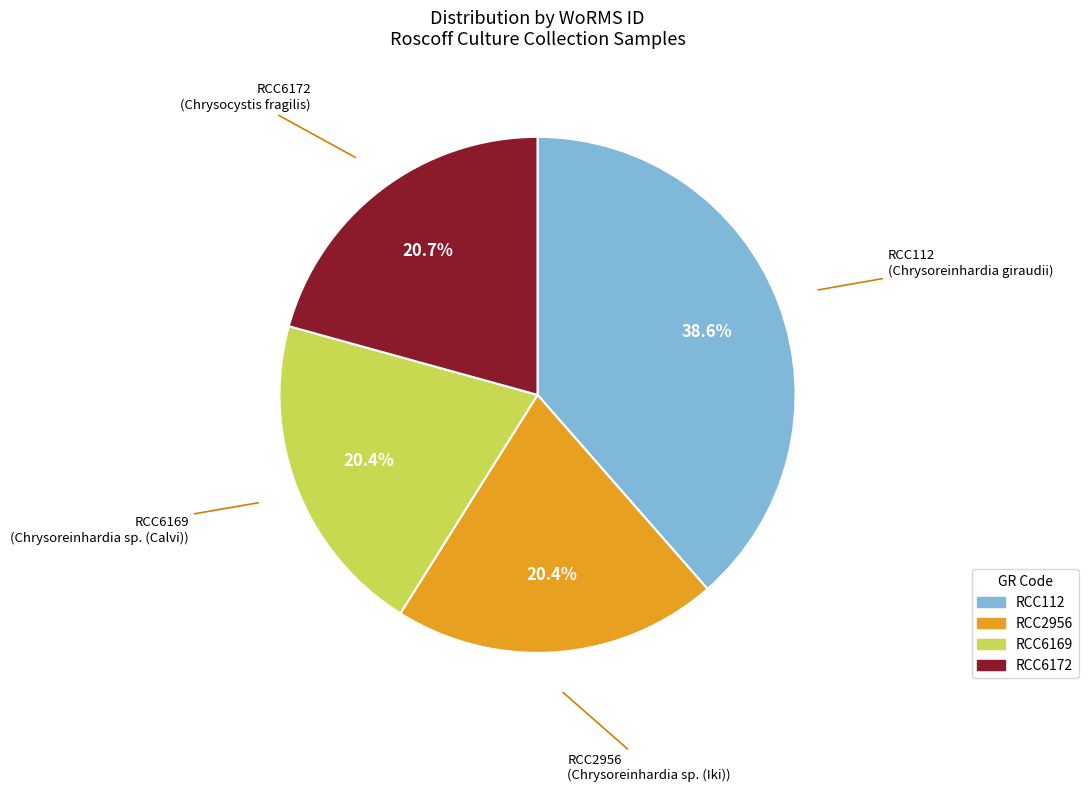

What is the ratio of the value at RCC112 to the value at RCC6172?

1.9